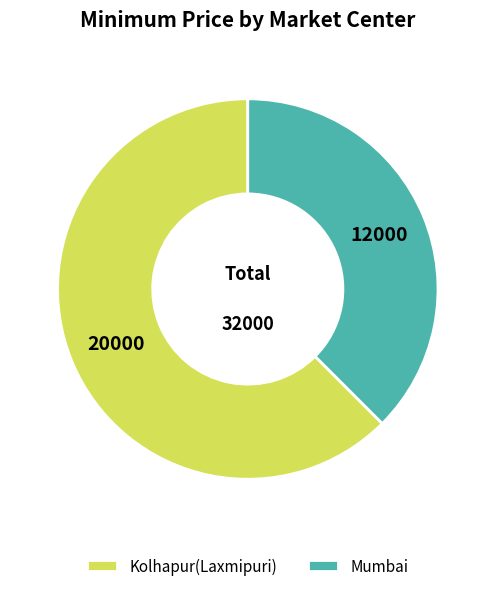

Is it true that Kolhapur(Laxmipuri) is 48% of the pie?

False